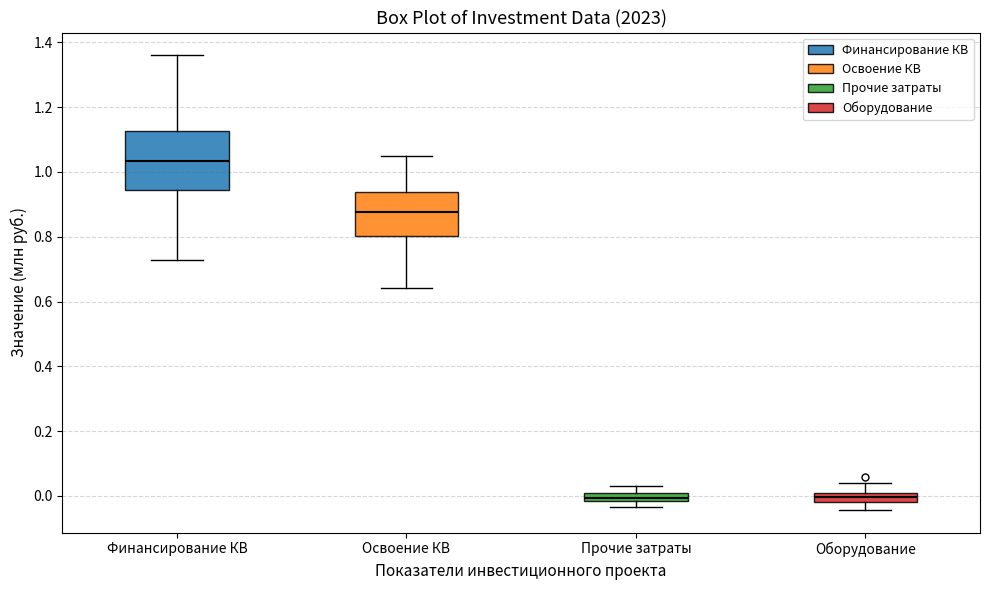

Where does the lower whisker of the box for Финансирование КВ end on the y-axis? The values are not printed on the chart, so give them approximately, as read against the axis.

0.72